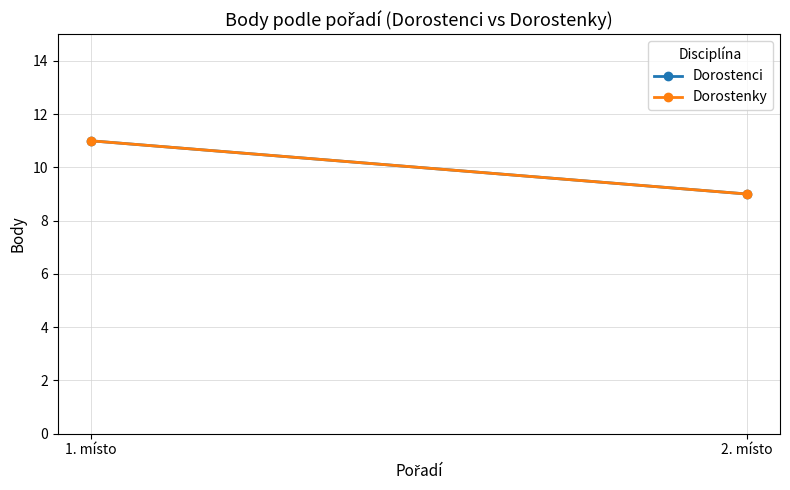

The Dorostenky series shows 17 at 1. místo. True or false?

False